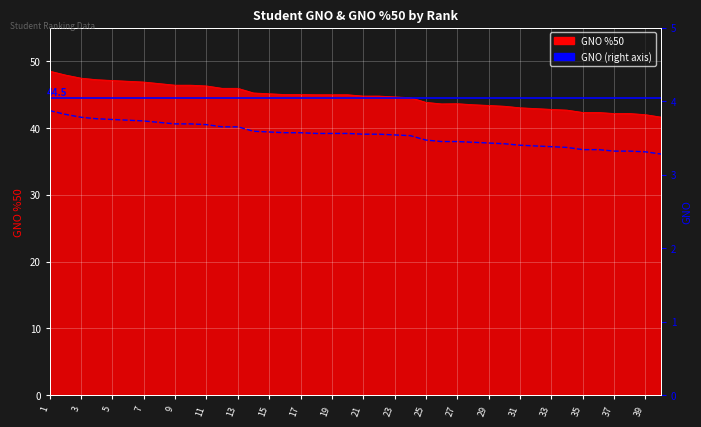

The GNO %50 series shows 14.9 at 9. True or false?

False